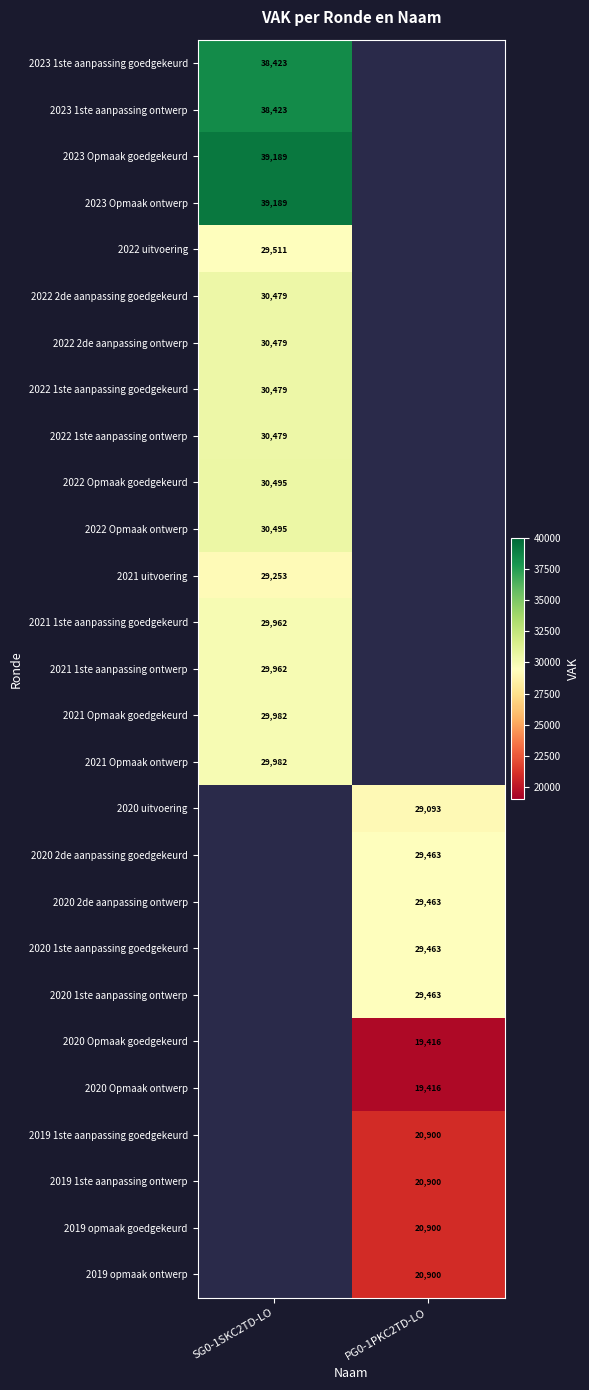

True or false: 2020 uitvoering has a value of 29093 at PG0-1PKC2TD-LO.

True